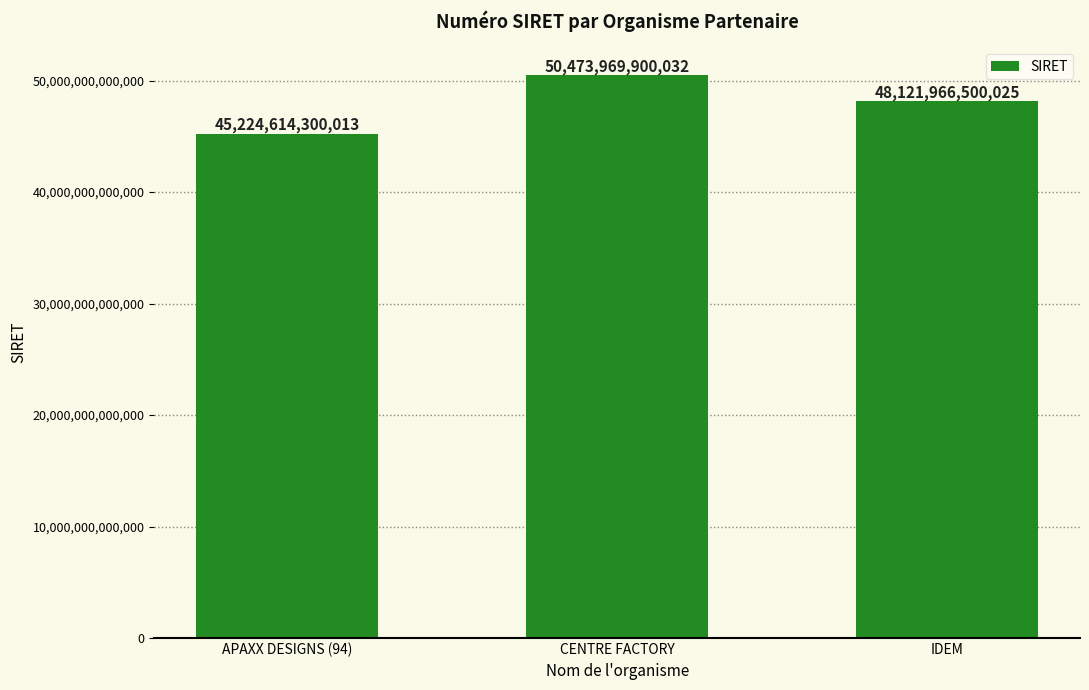

What is the change in value from CENTRE FACTORY to IDEM?

-2352003400007